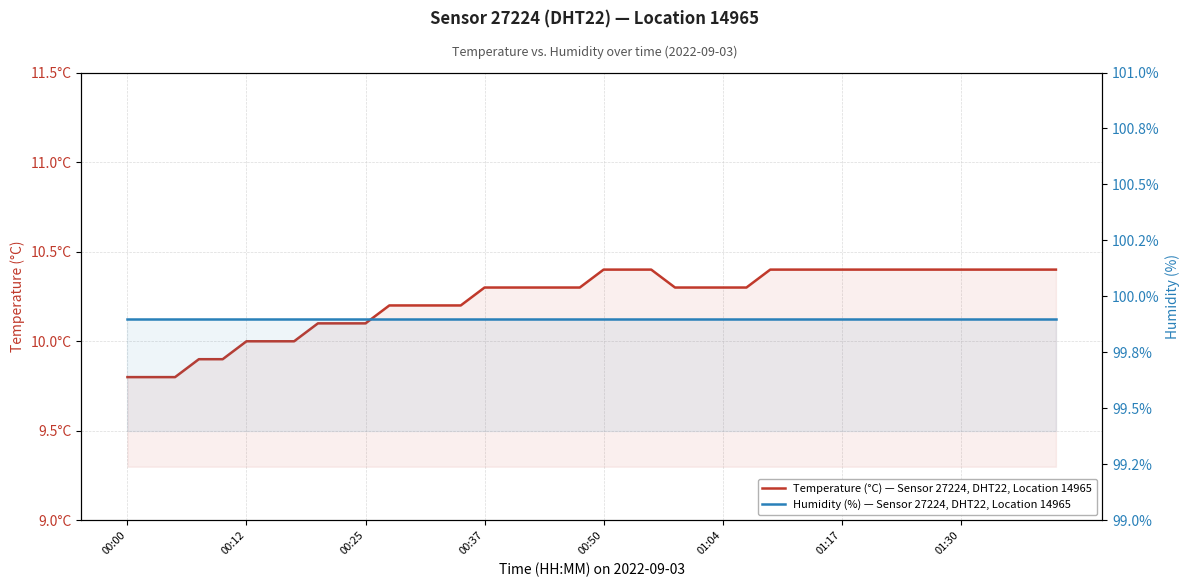

Which label corresponds to the largest value in the chart?

00:00